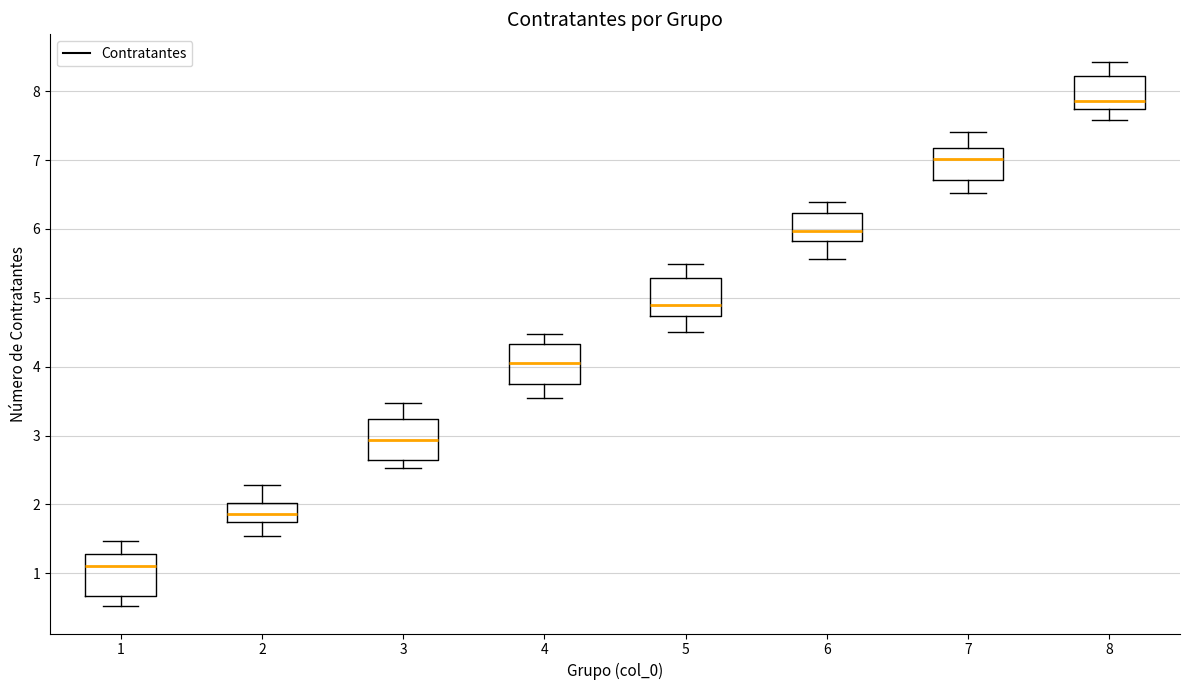

Where is the lower edge of the box at x = 1 on the y-axis? The values are not printed on the chart, so give them approximately, as read against the axis.

0.7